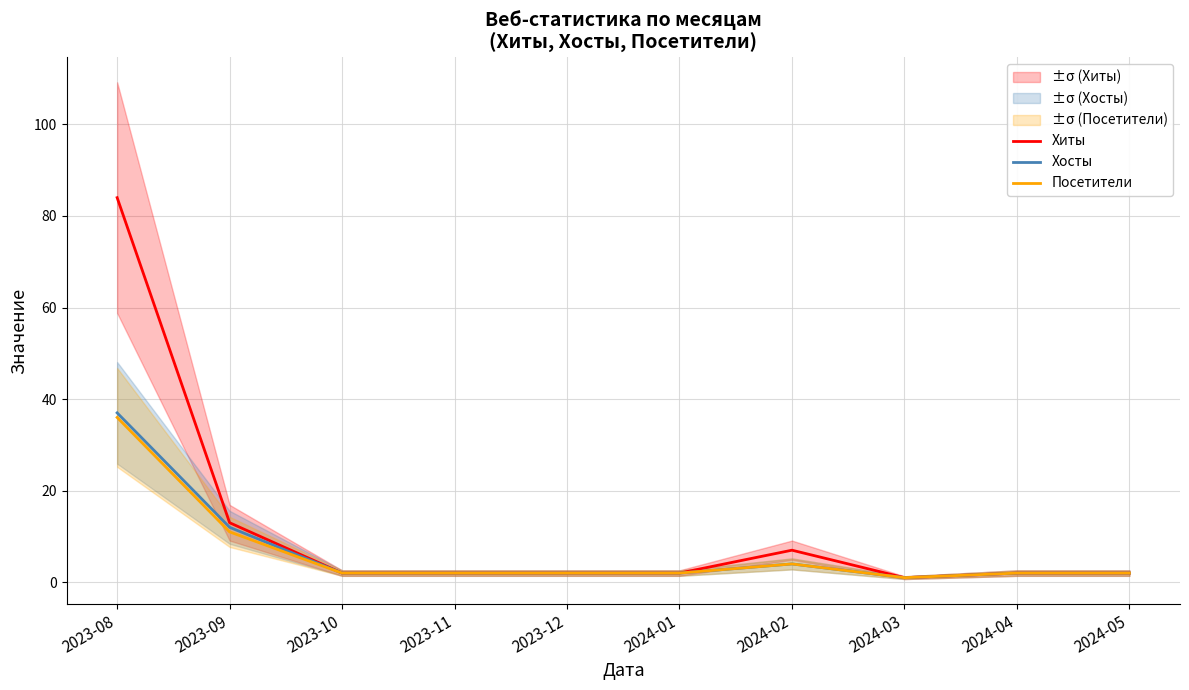

How many interior local valleys does the Хиты series have?

1